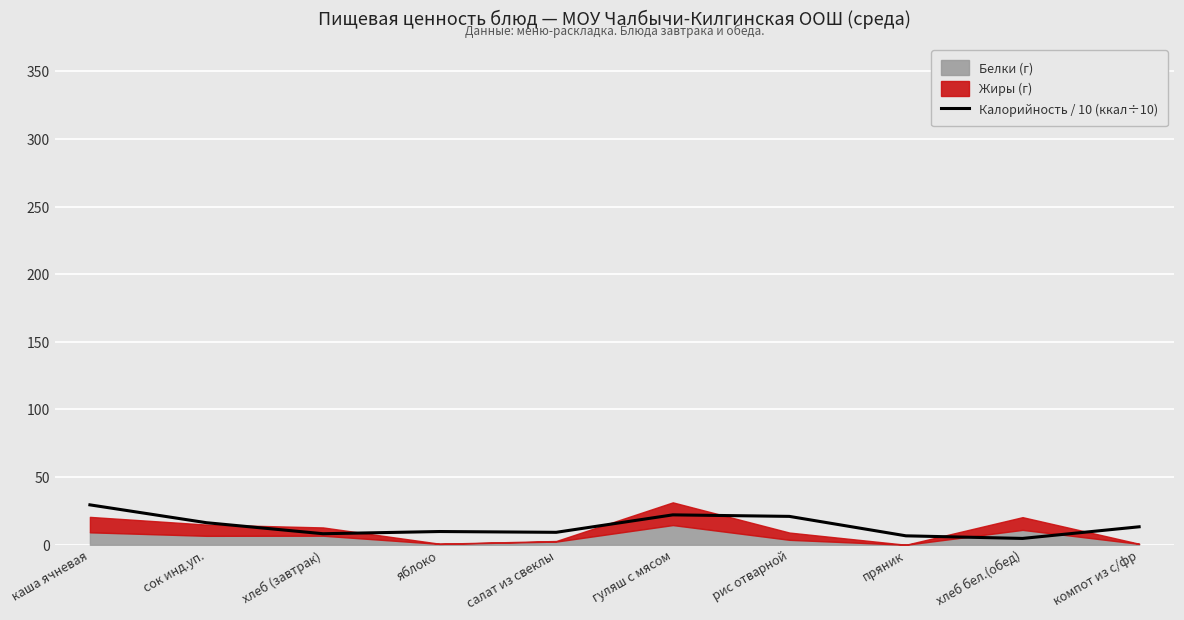

What is the difference between the values at компот из с/фр and хлеб (завтрак)?

5.1